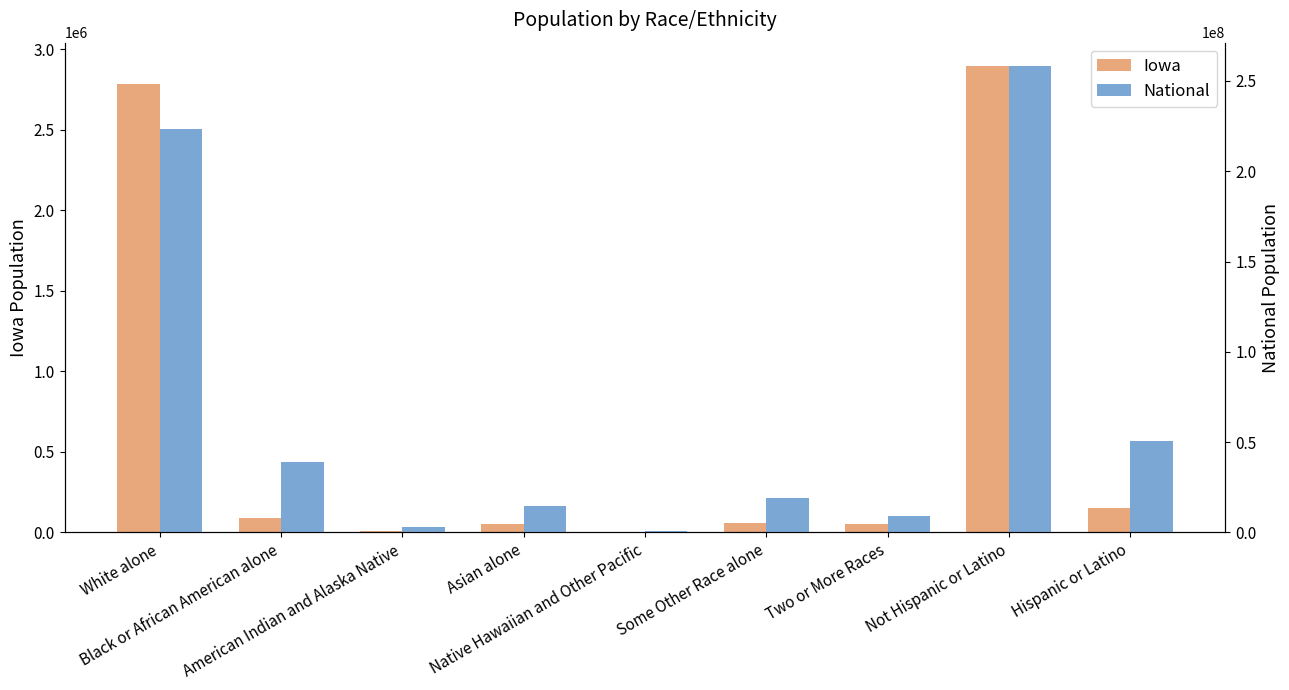

List the labels in order of National value, largest first.

Not Hispanic or Latino, White alone, Hispanic or Latino, Black or African American alone, Some Other Race alone, Asian alone, Two or More Races, American Indian and Alaska Native, Native Hawaiian and Other Pacific